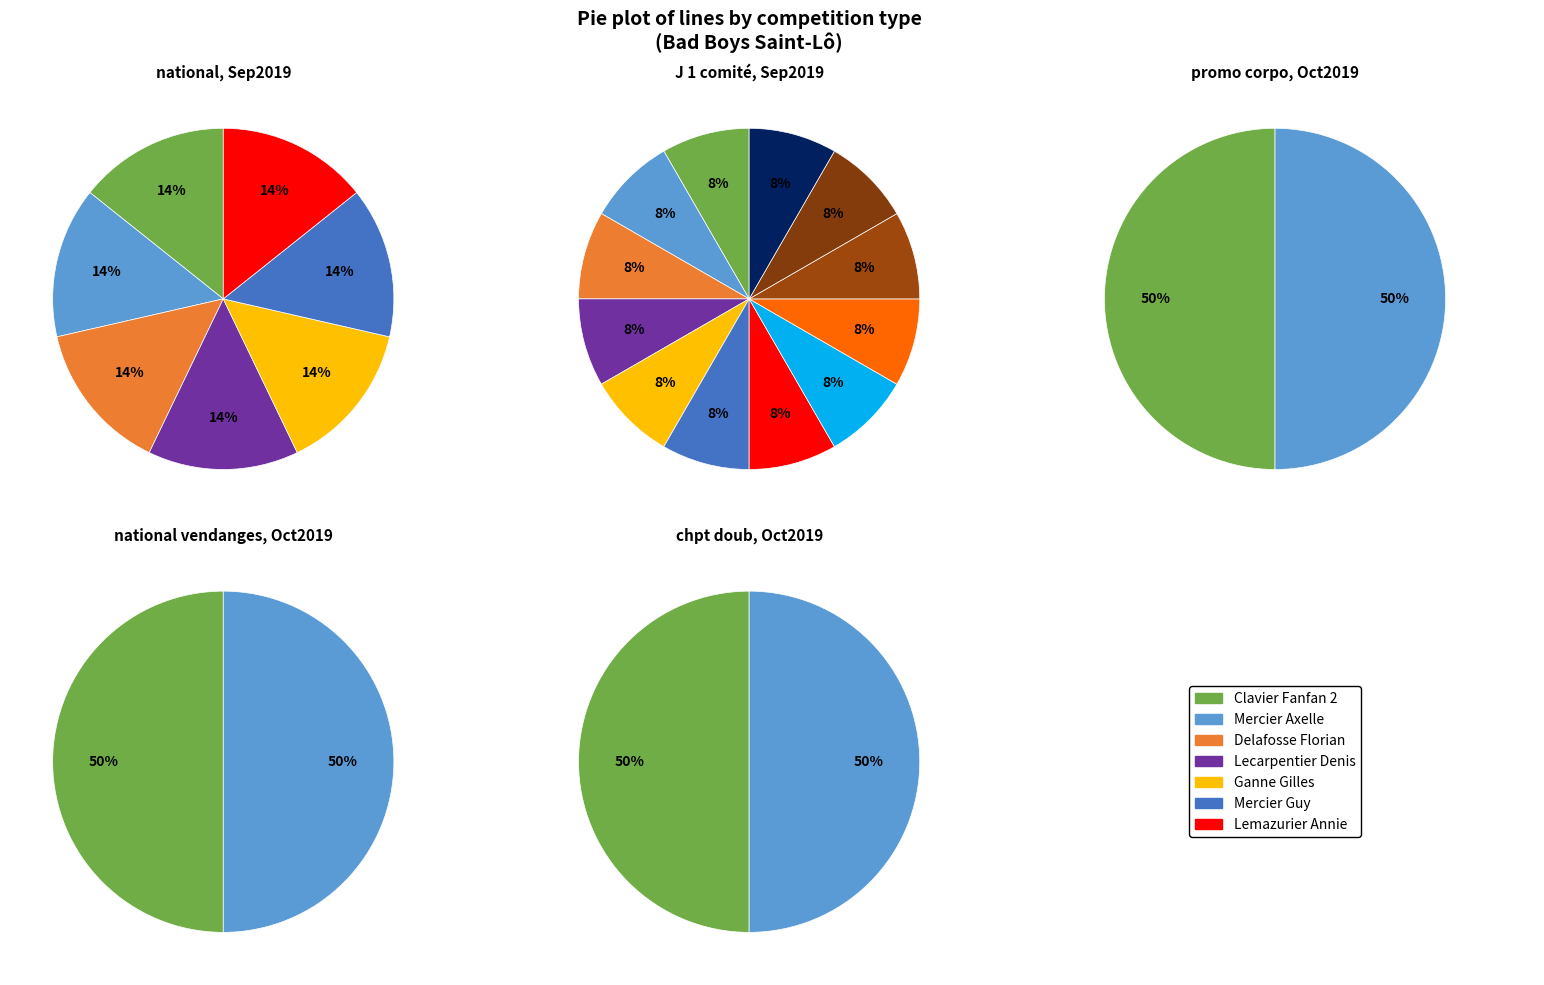

What percentage is NOT represented by J 1 comité?

85.2%